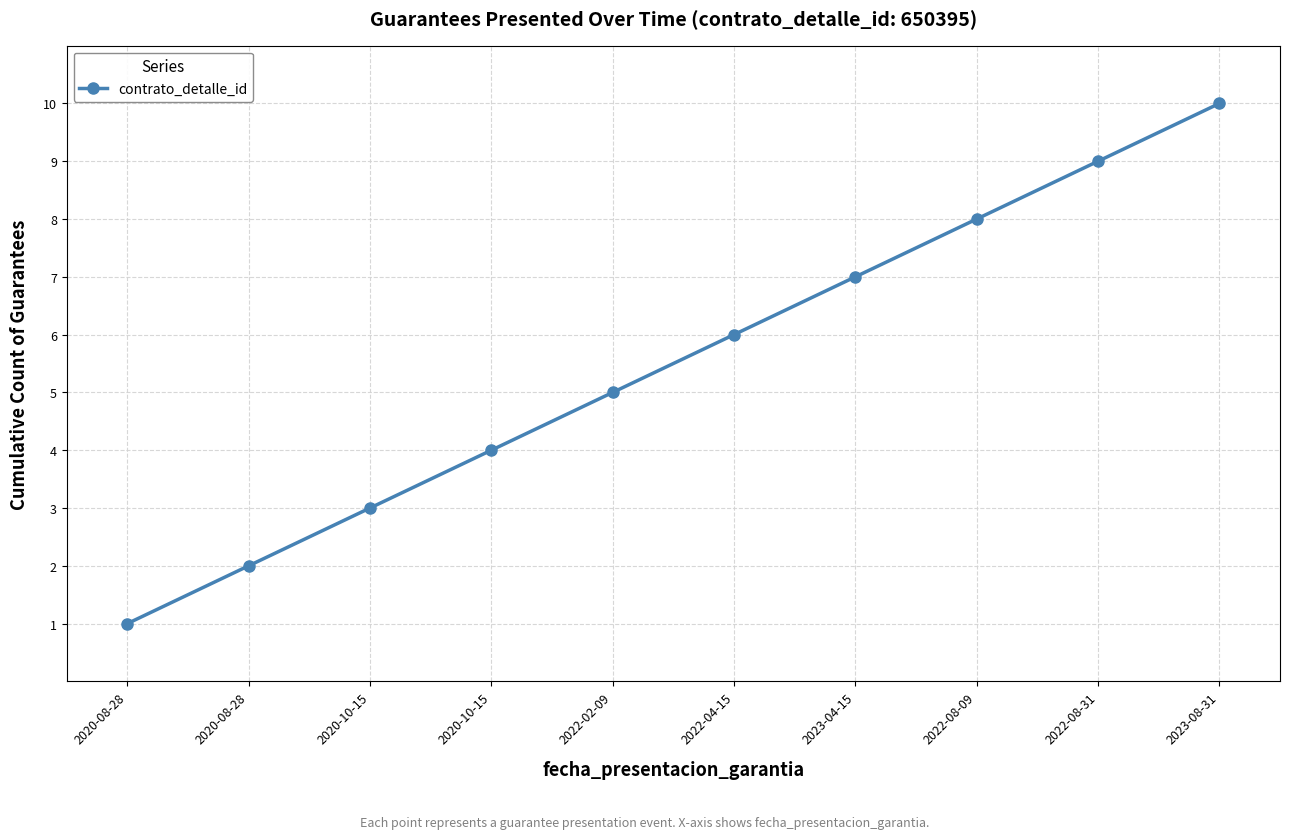

Between 2022-02-09 and 2023-04-15, which is larger?

2023-04-15